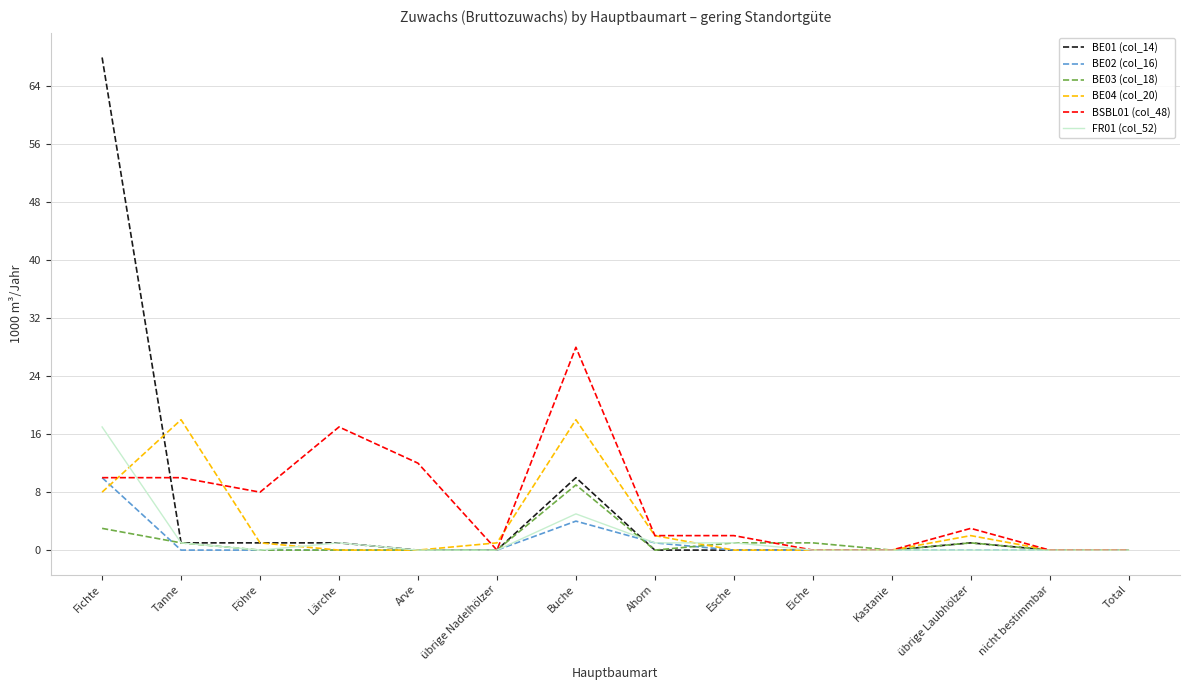

Which category has the highest value in the BSBL01 (col_48) series?

Buche